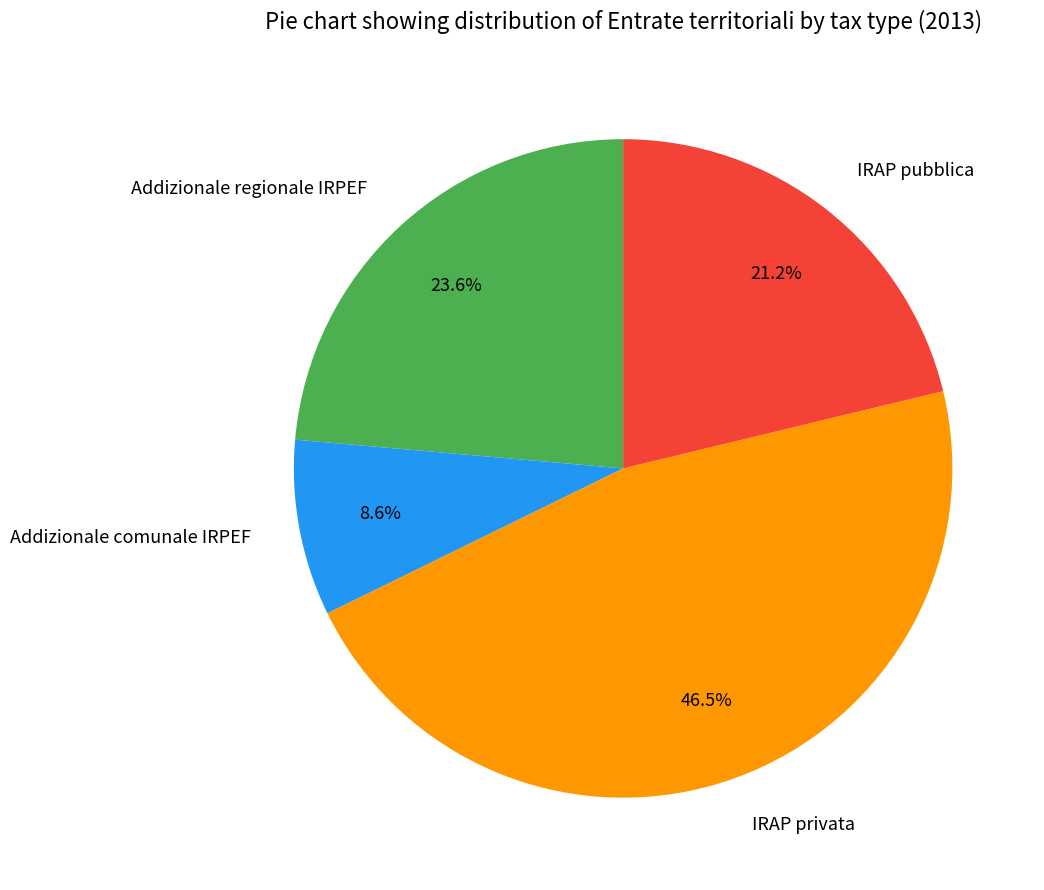

What percentage is NOT represented by IRAP privata?

53.5%